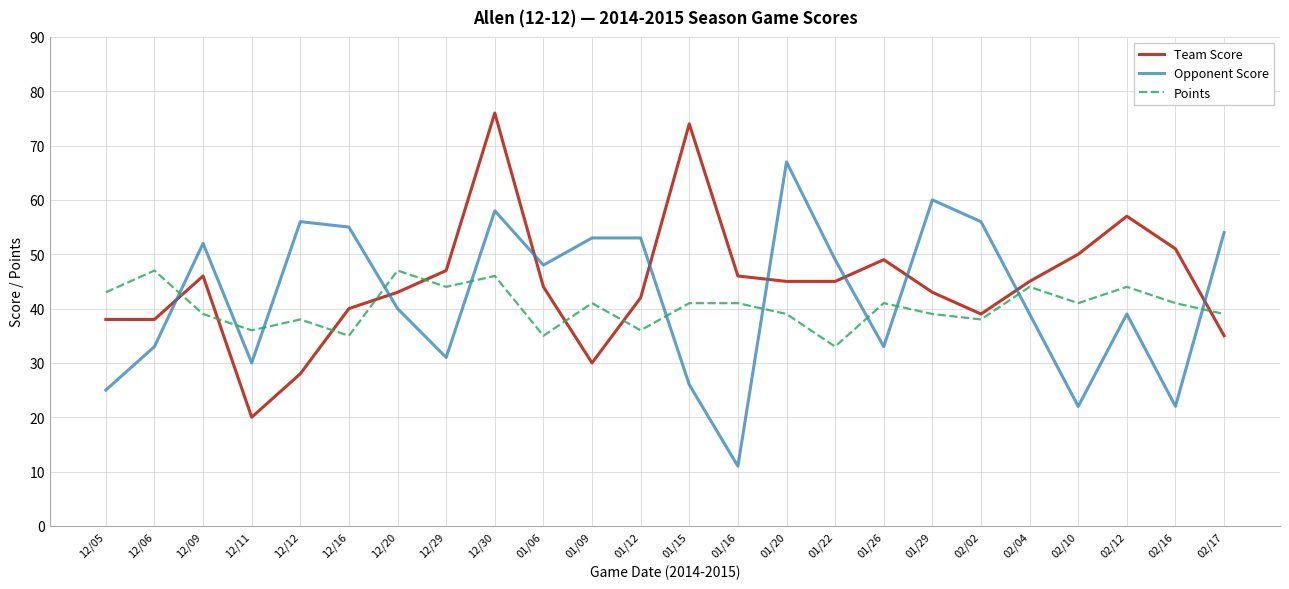

What position from the right is 12/05?

24